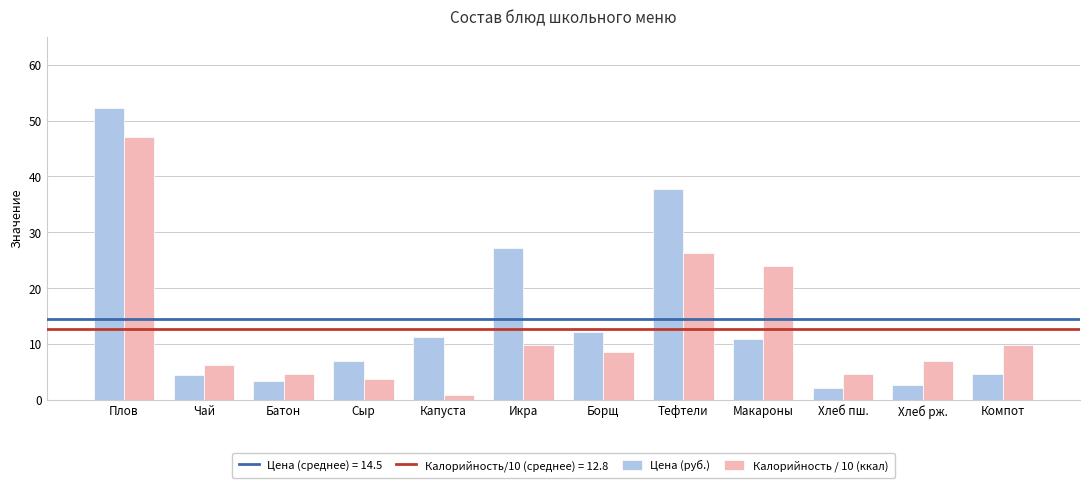

At how many categories does at least one series exceed 51?

1